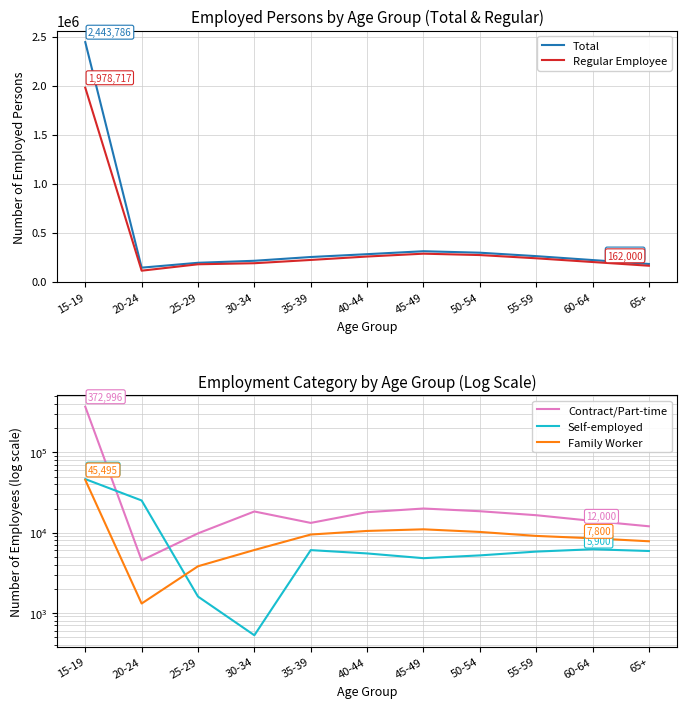

Which category has the highest value across all series?

15-19